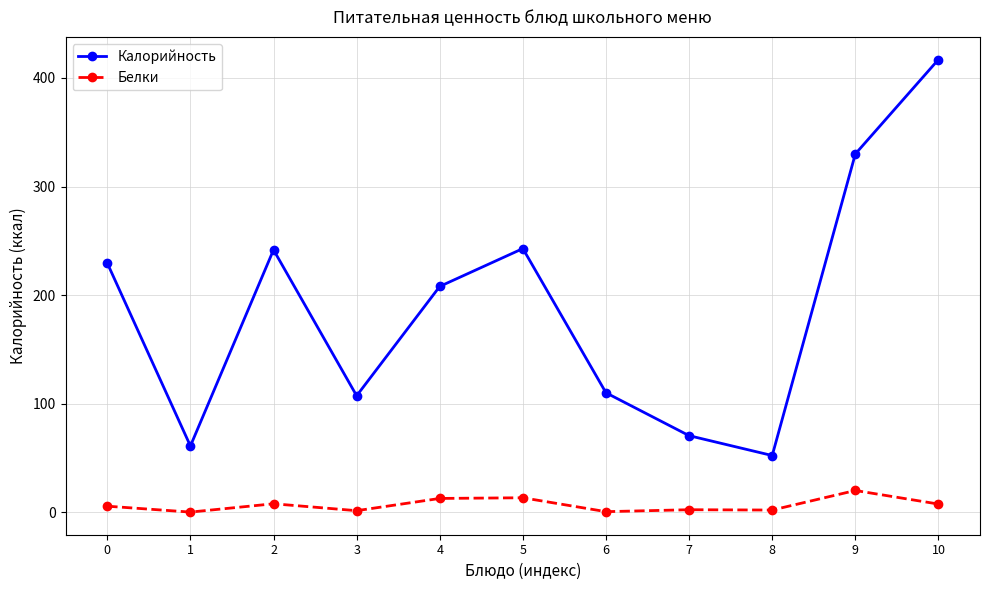

What is the difference between the Калорийность values at 10 and 0?

187.6